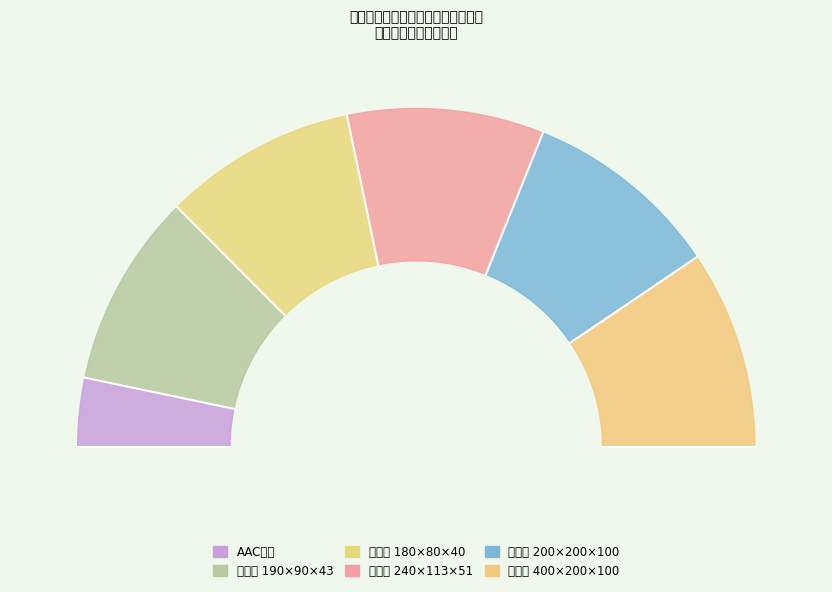

Is 普通混凝土实心砖
(190×90×43) the majority of the pie?

No